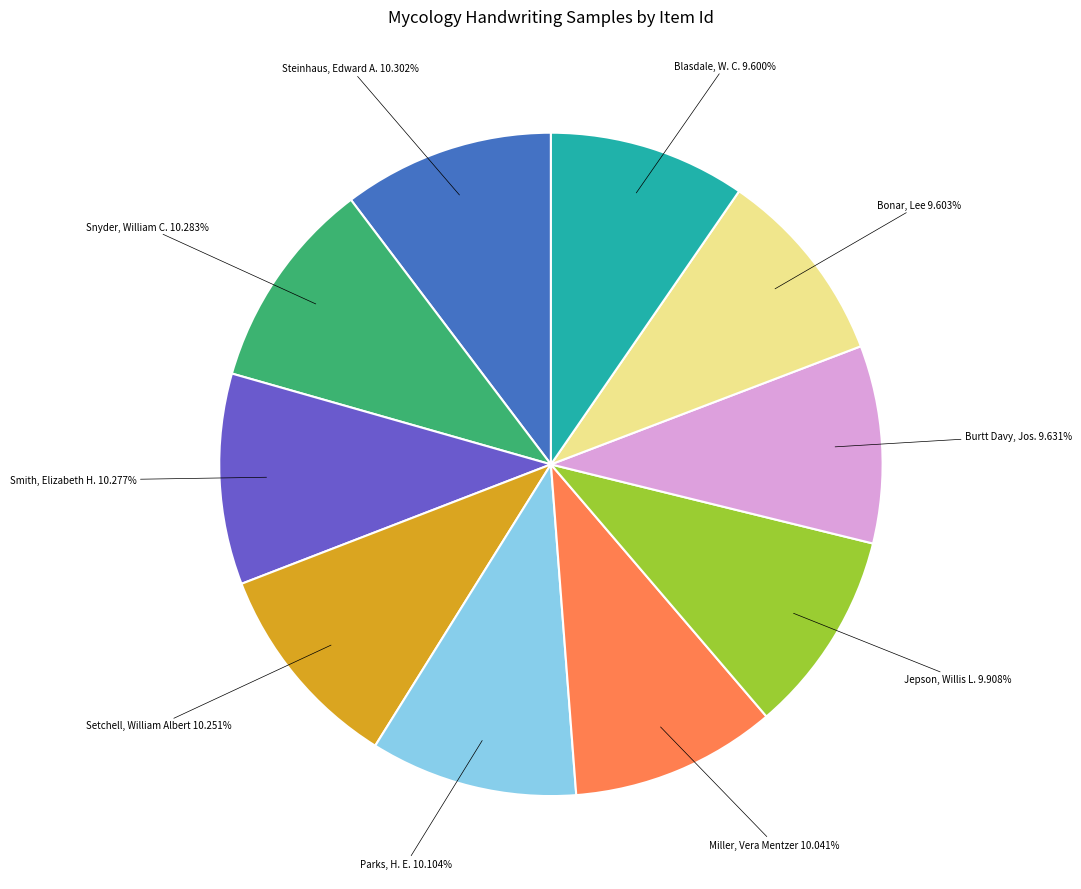

Does any single category account for the majority?

No